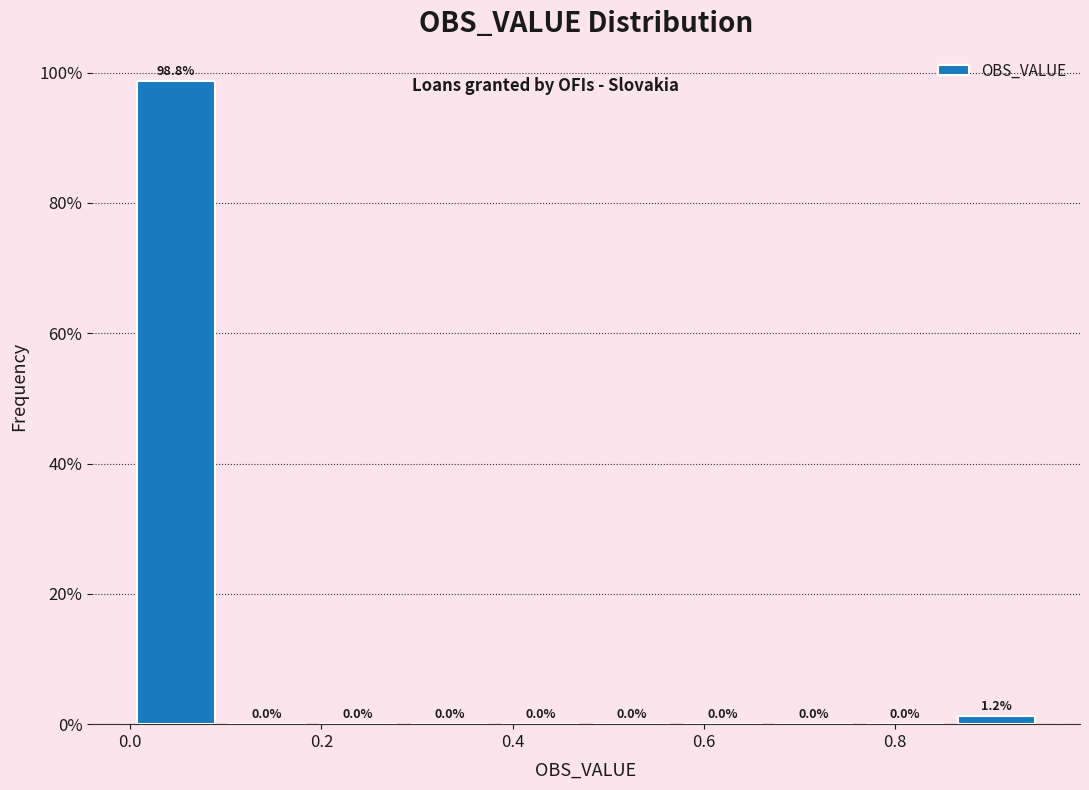

How tall is the bar that spans 0.86 to 0.96 on the x-axis? The bar edges are not printed on the chart, so give them approximately, as read against the axis.

1.2